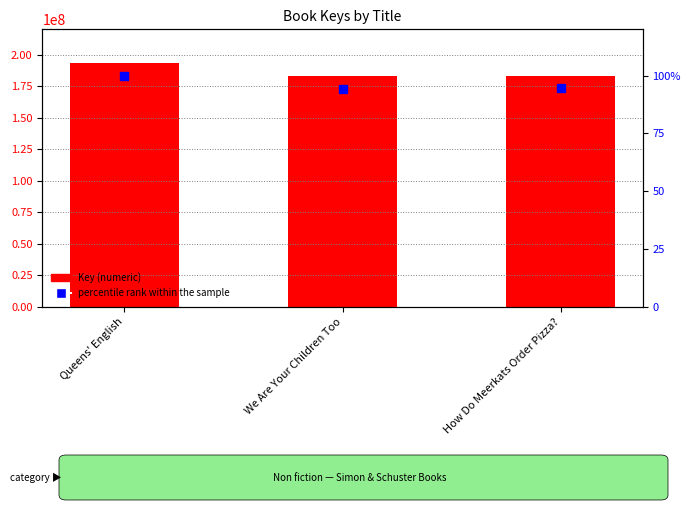

Read the Key value at We Are Your Children Too.

182691926.0